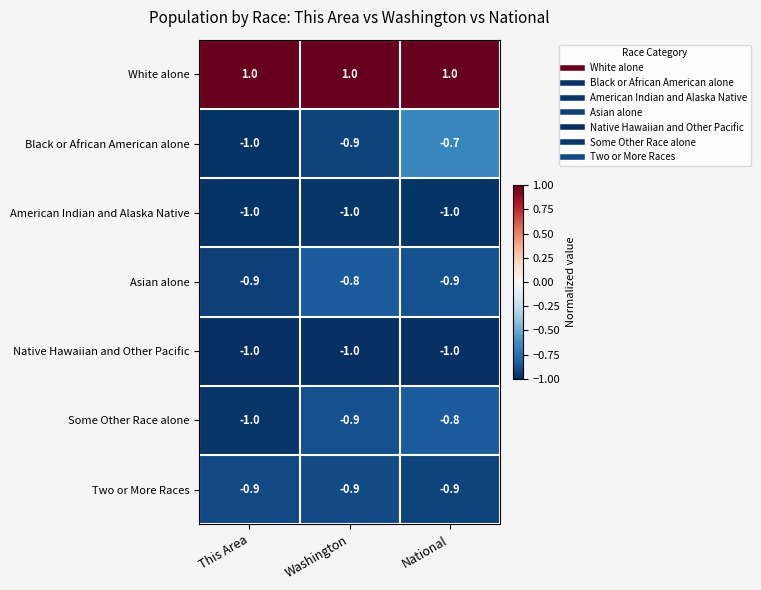

What is the total value across all series at This Area?

-4.8